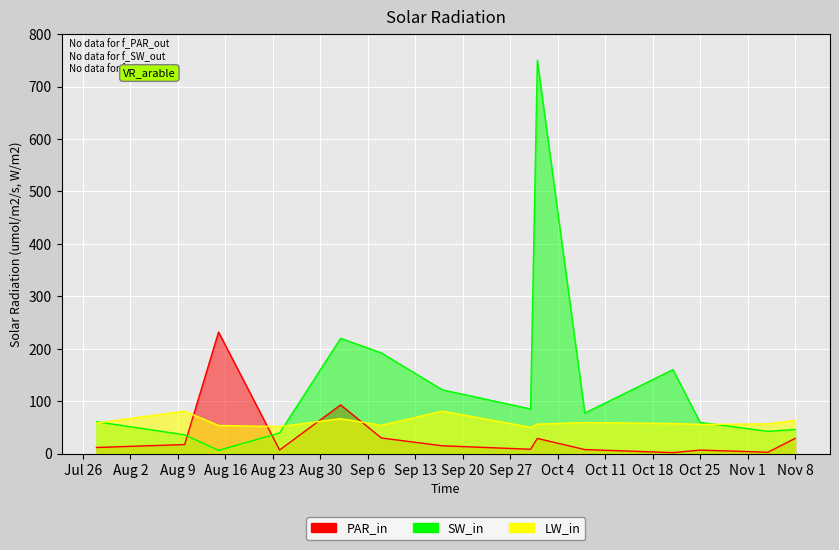

What is the total value across all series at 2022-11-04?

103.2